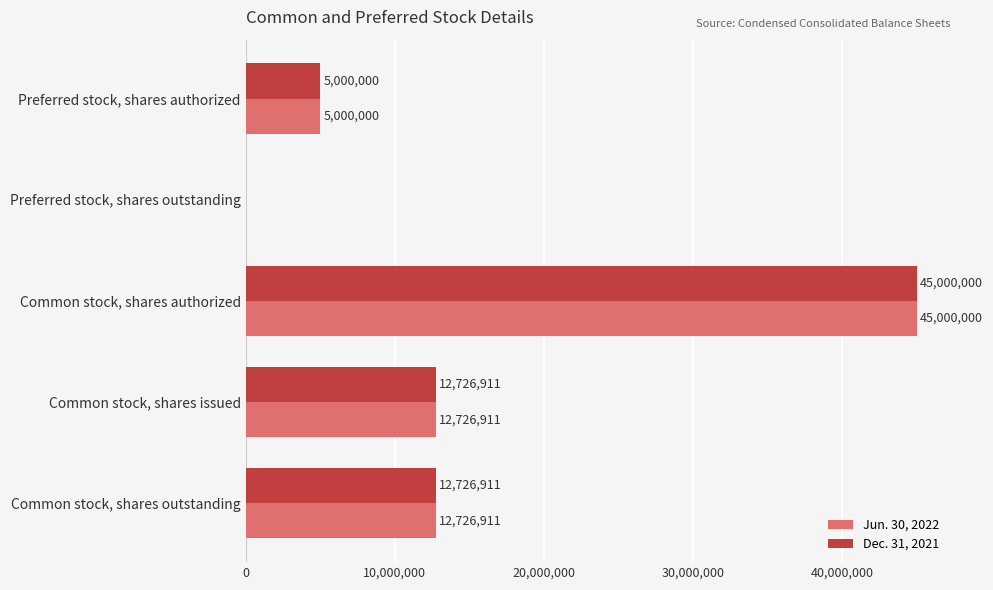

Which category has the highest value in the Dec. 31, 2021 series?

Common stock, shares authorized